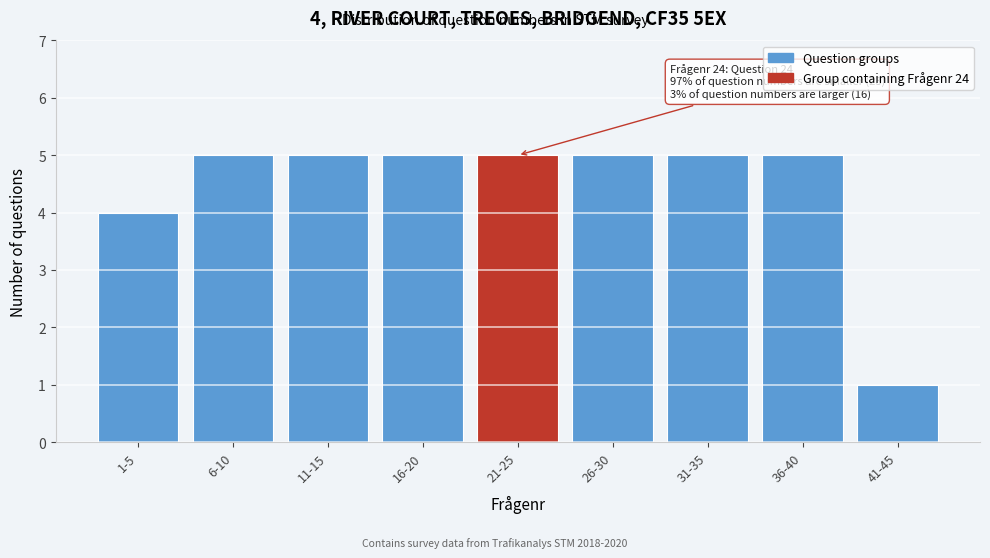

Reading left to right, what are all the values shown in this chart?

1-5=4	6-10=5	11-15=5	16-20=5	21-25=5	26-30=5	31-35=5	36-40=5	41-45=1